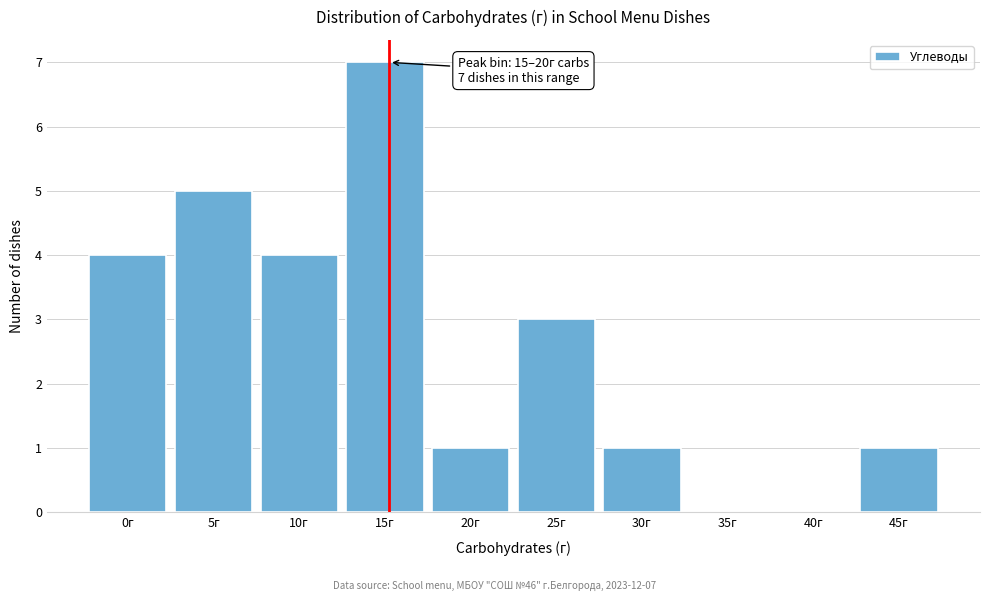

Approximately how many times larger is the value at 10г compared to 5г?

0.8